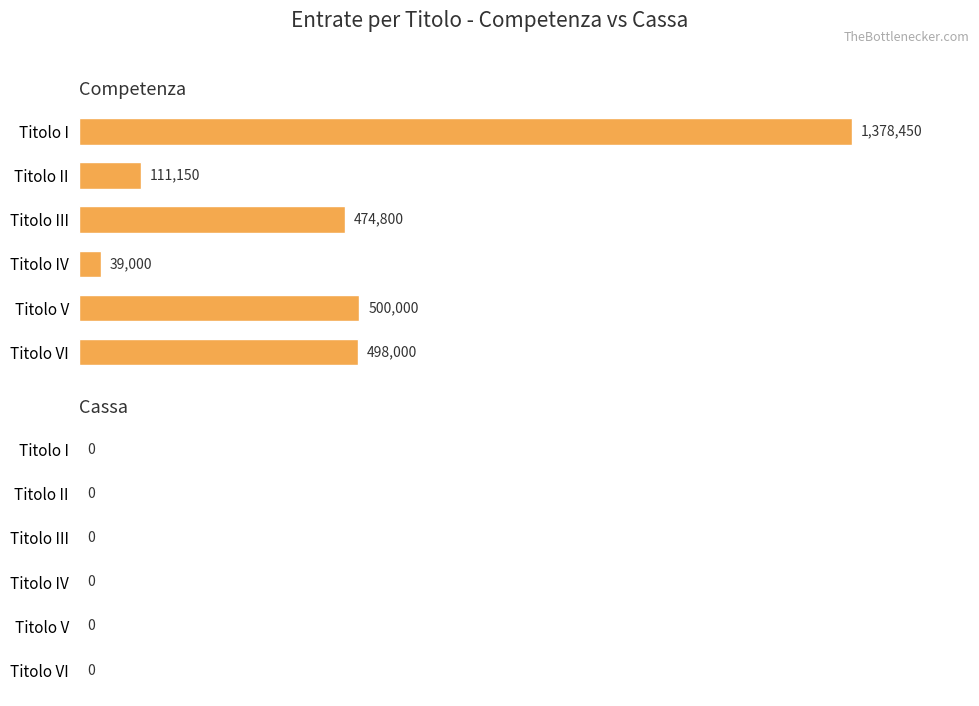

The value at Titolo III is 474800. True or false?

True